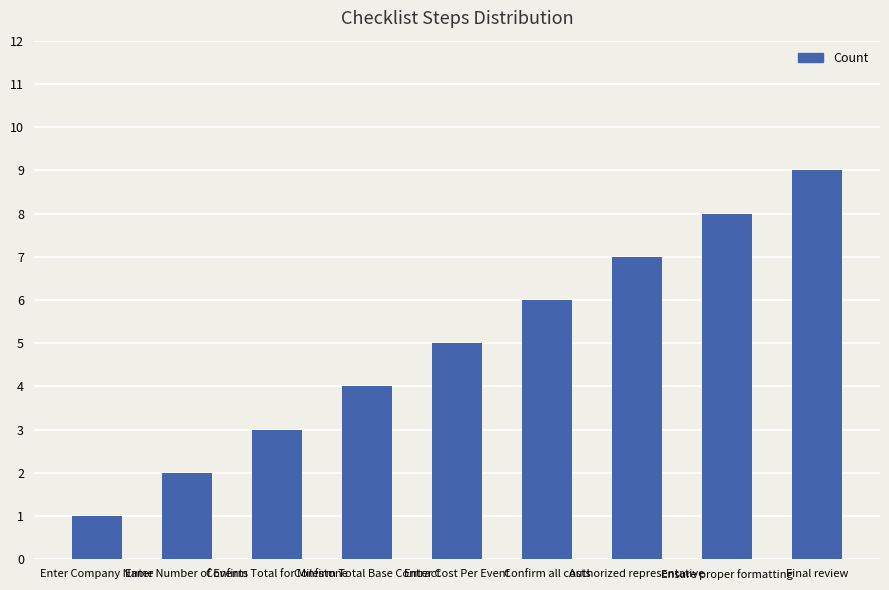

Which label corresponds to the largest value in the chart?

Final review